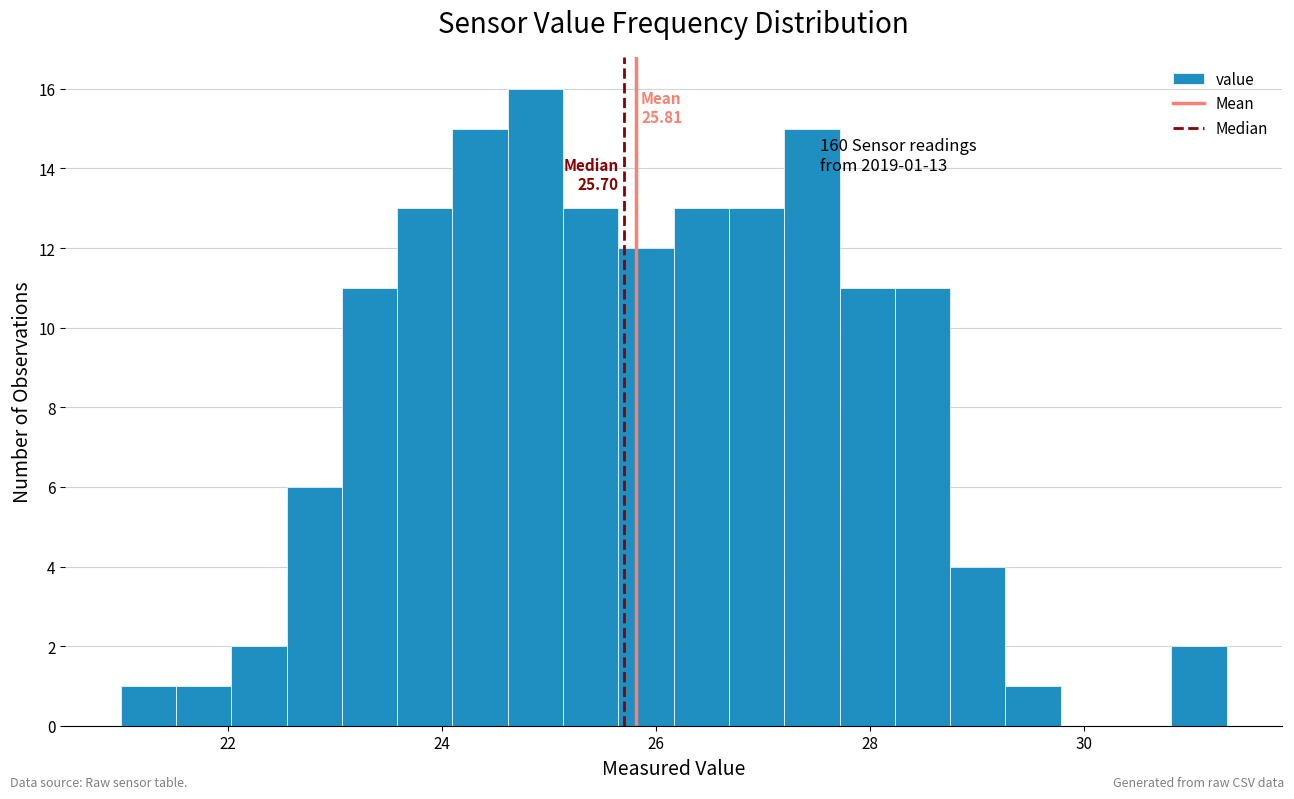

Around what value on the x-axis is the tallest bar? Give the approximate position of its centre, as read against the axis.

24.8